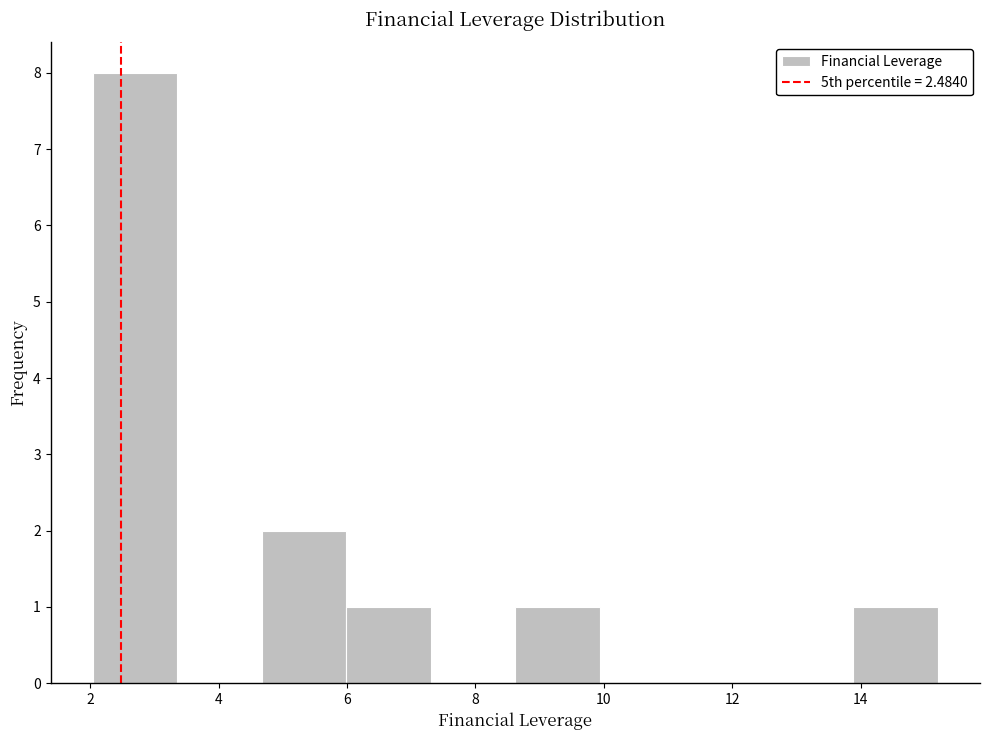

Reading left to right, list every bar in this chart as the range it spans on the x-axis followed by its height. Neither the bar edges nor the heights are printed on the chart, so give them approximately, as read against the axes.

2.0 to 3.4: 8
3.4 to 4.6: 0
4.6 to 6.0: 2
6.0 to 7.4: 1
7.4 to 8.6: 0
8.6 to 10.0: 1
10.0 to 11.2: 0
11.2 to 12.6: 0
12.6 to 13.8: 0
13.8 to 15.2: 1